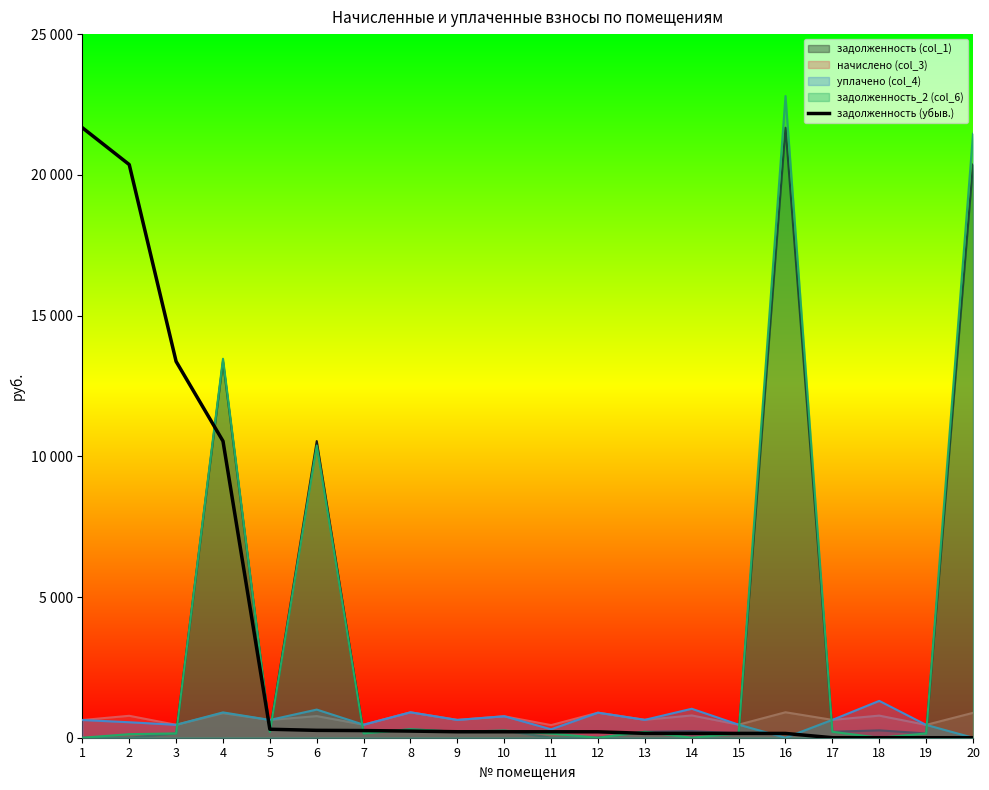

How many data points are above 211?

10